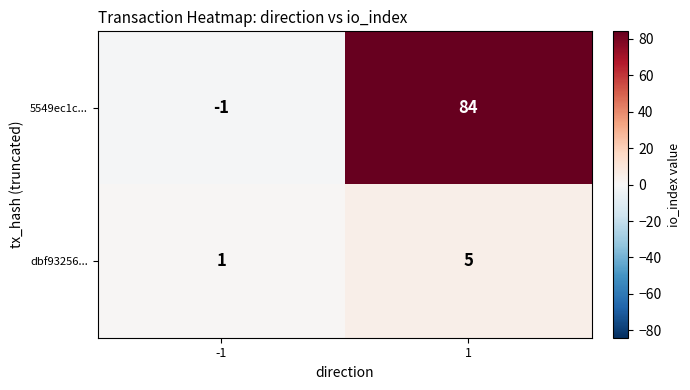

Reading right to left, extract all data points from this chart.

5549ec1c...: 1=84	-1=-1
dbf93256...: 1=5	-1=1